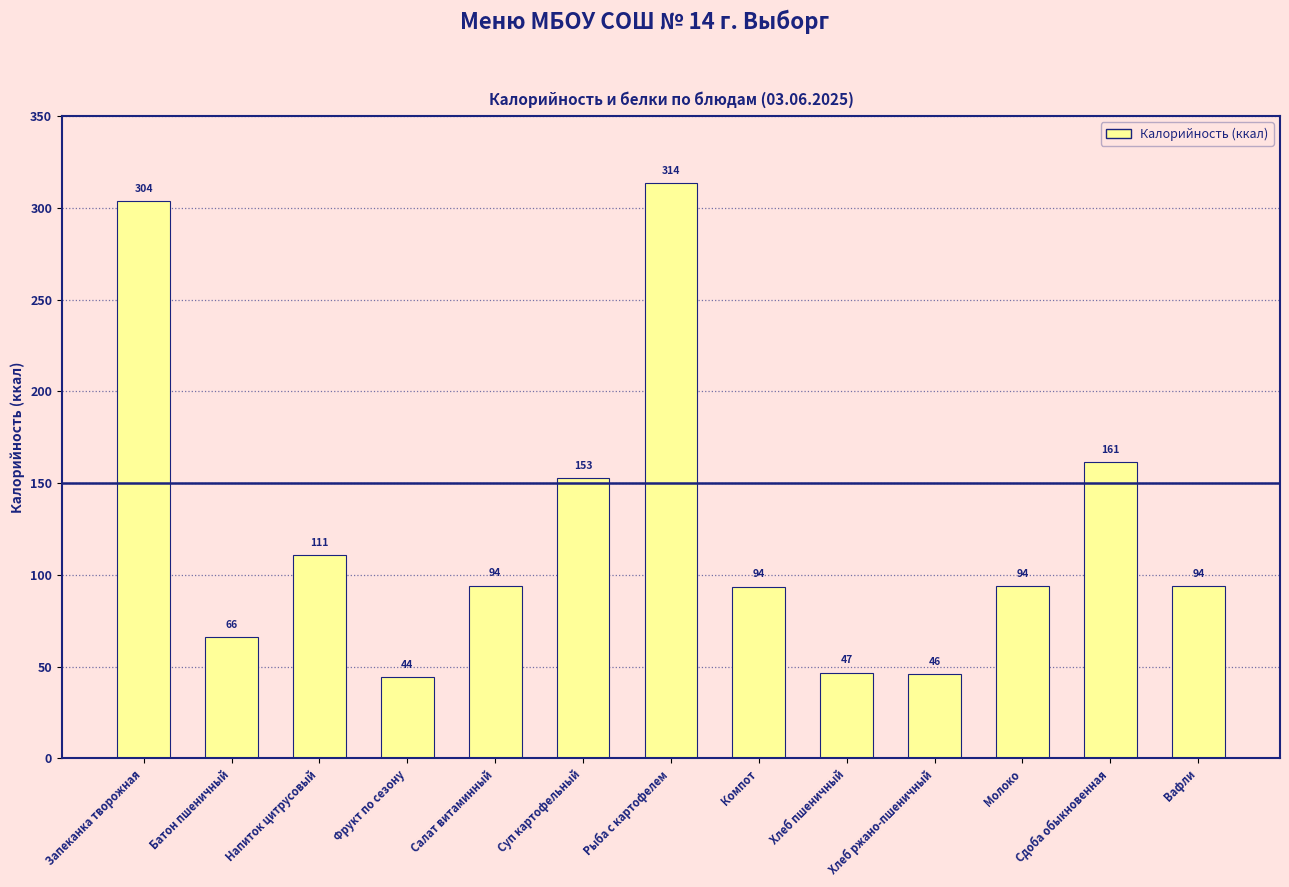

Which category has the lowest value across all series?

Фрукт по сезону